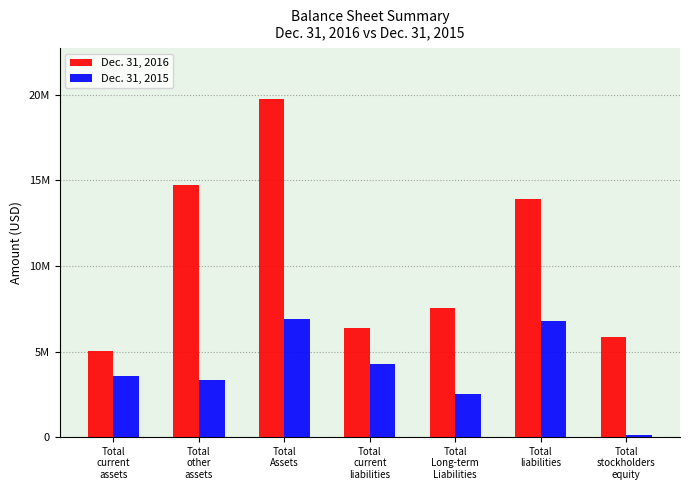

At which category is the sum across all series the highest?

Total
Assets